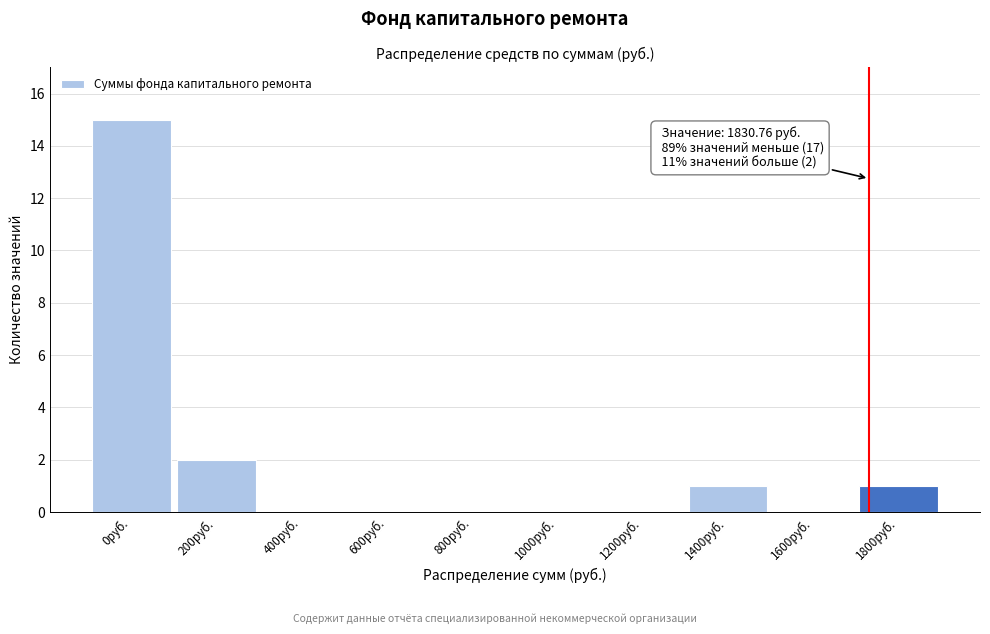

Reading left to right, list all the values displayed in this chart.

0руб.=15	200руб.=2	400руб.=0	600руб.=0	800руб.=0	1000руб.=0	1200руб.=0	1400руб.=1	1600руб.=0	1800руб.=1